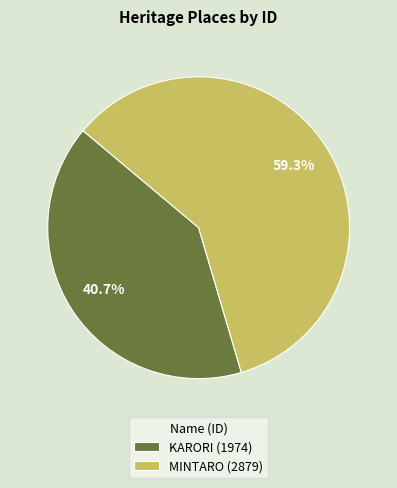

Does MINTARO account for over 50% of the chart?

Yes